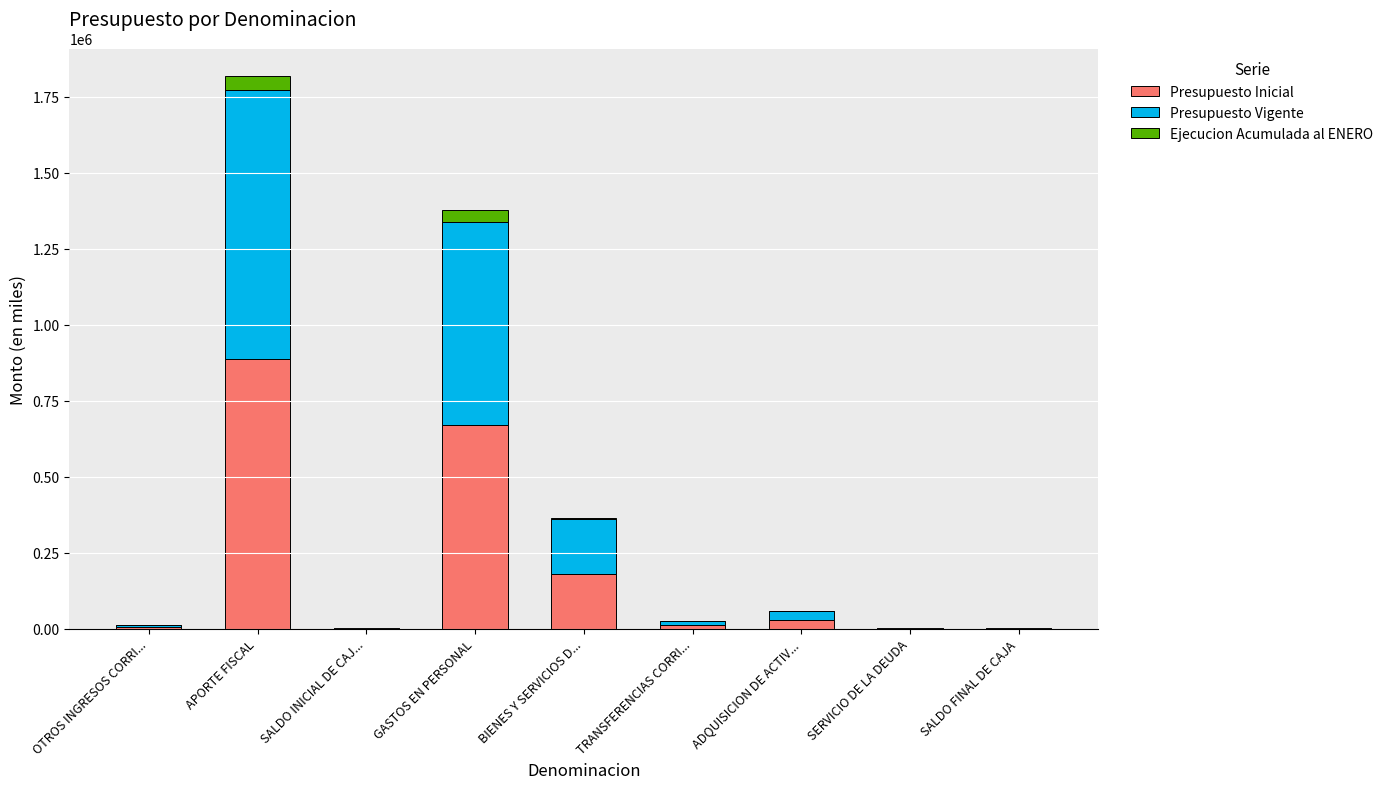

What is the maximum value for Presupuesto Inicial?

885751